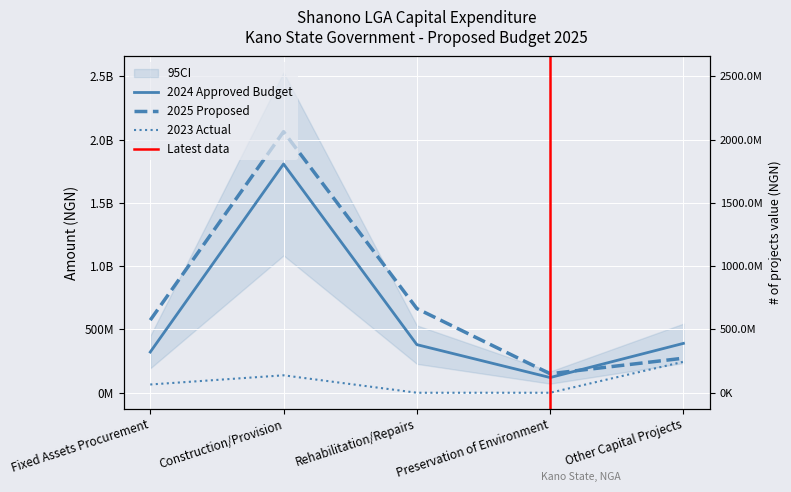

True or false: 2023 Actual (Jan-Dec) and 2024 Approved Budget cross at least once.

False